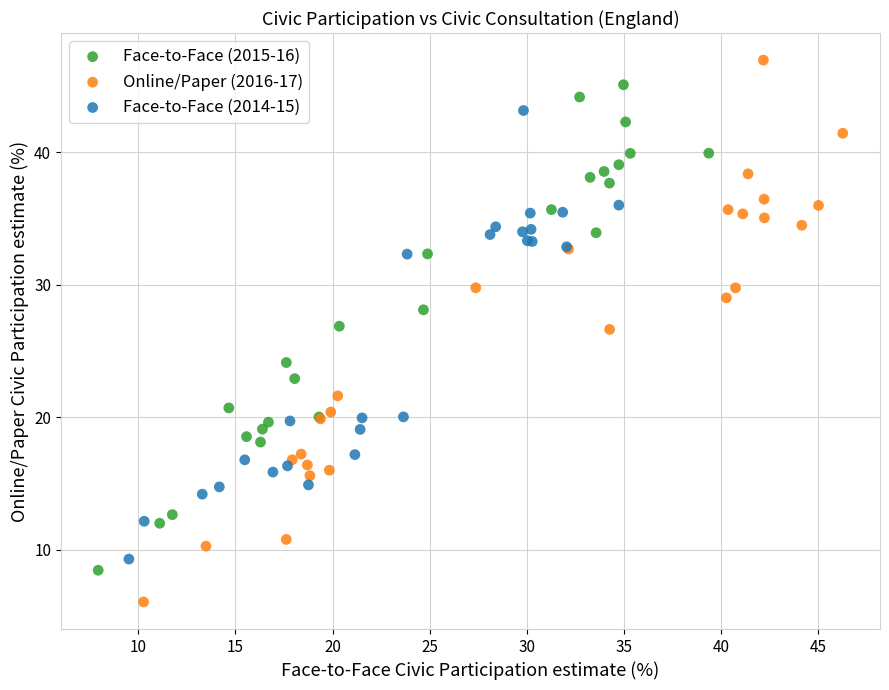

Which series reaches the minimum Y coordinate?

Online/Paper (2016-17)